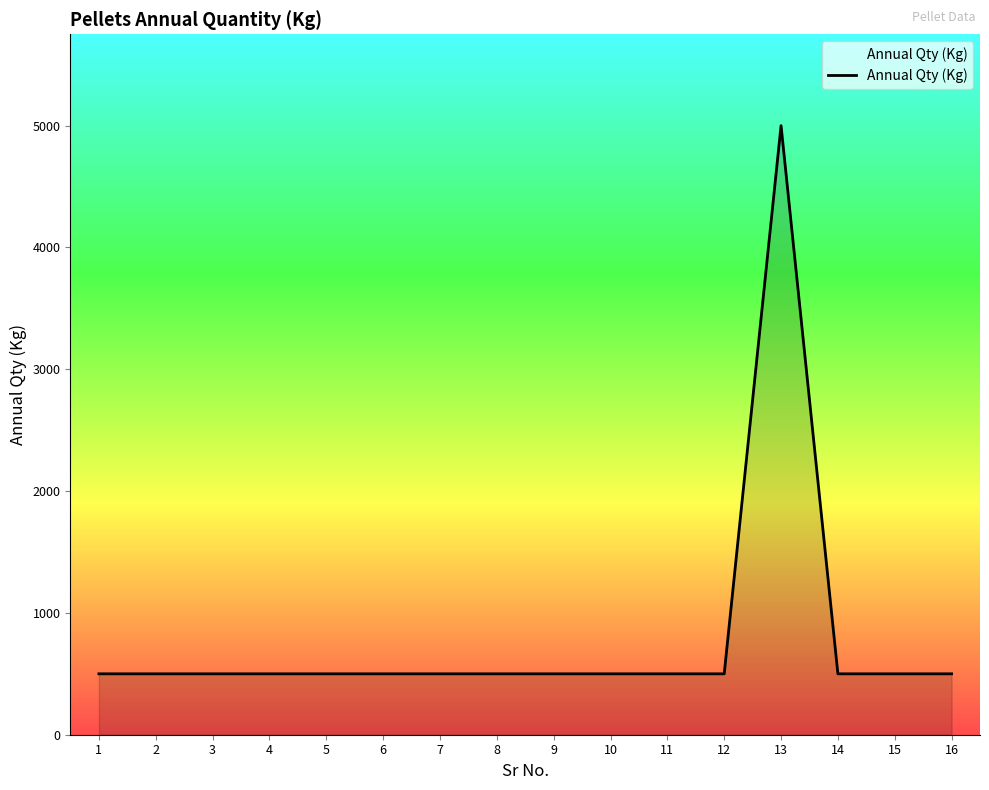

What is the ratio of the value at 6 to the value at 16?

1.0